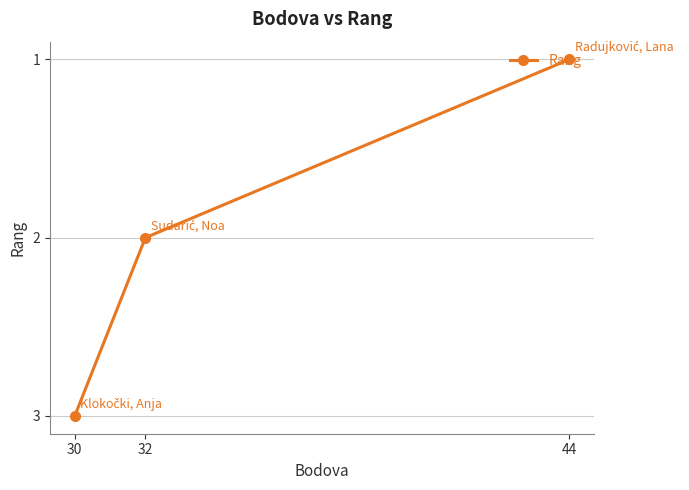

True or false: the data shows 0 at 44.

False